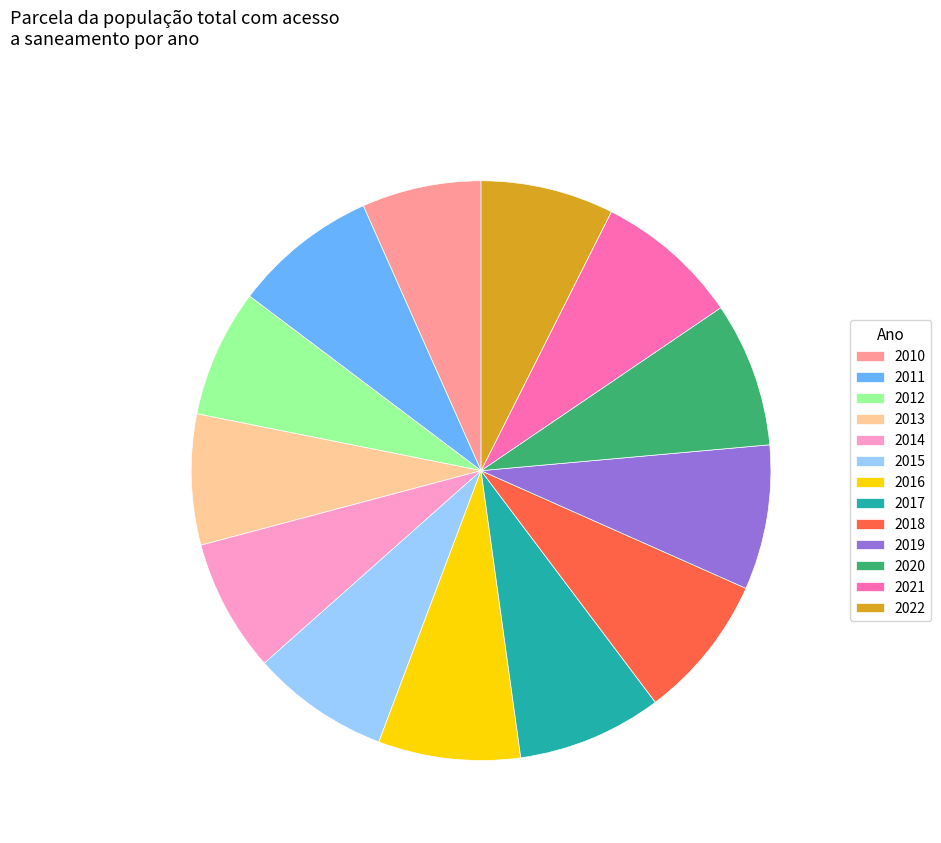

Is there a majority slice in this chart?

No